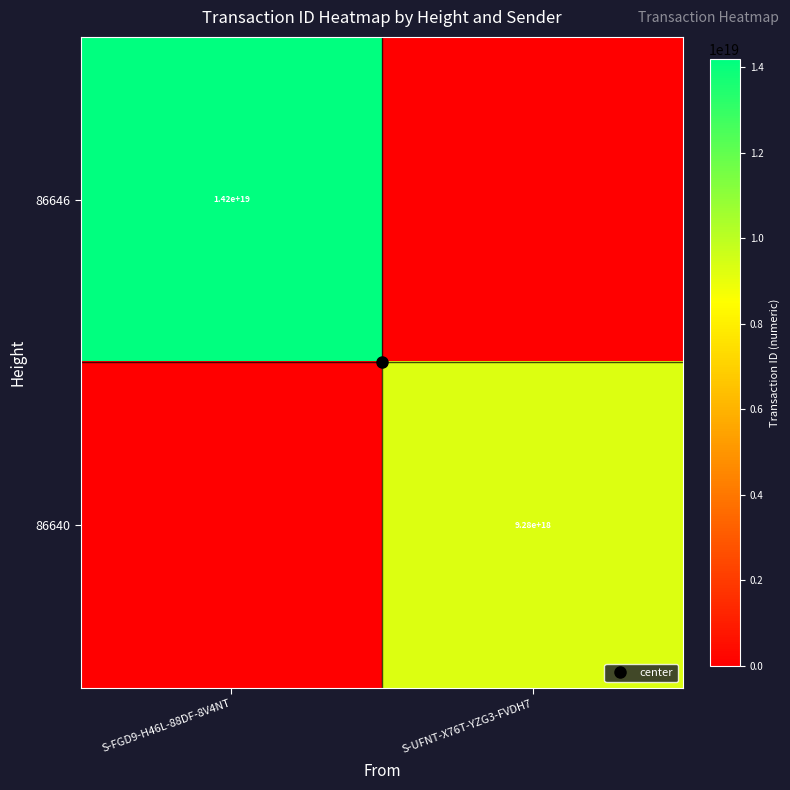

Which series changed the most between S-FGD9-H46L-88DF-8V4NT and S-UFNT-X76T-YZG3-FVDH7?

86646